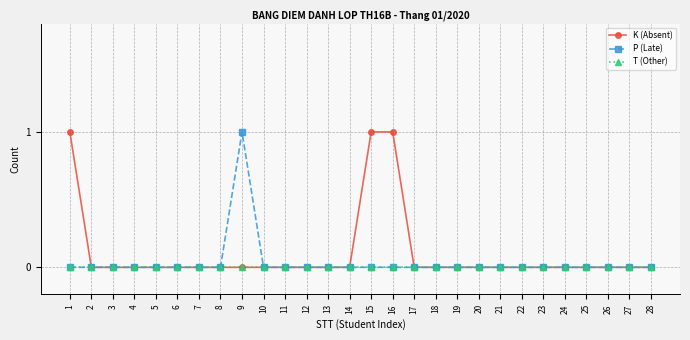

True or false: P (Late) has a value of 0 at 26.

True